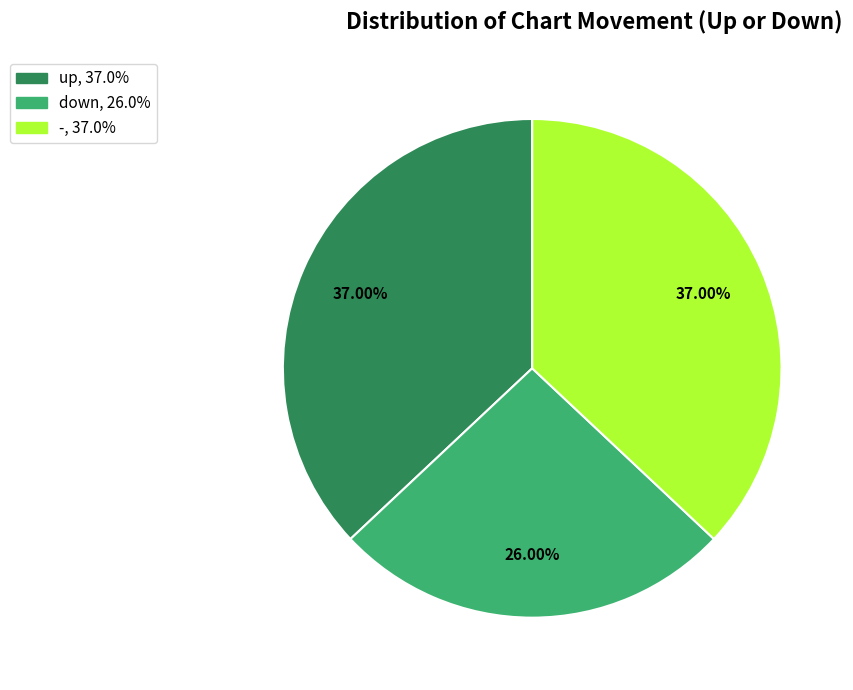

Combined, what portion of the pie is down and up?

63.0%